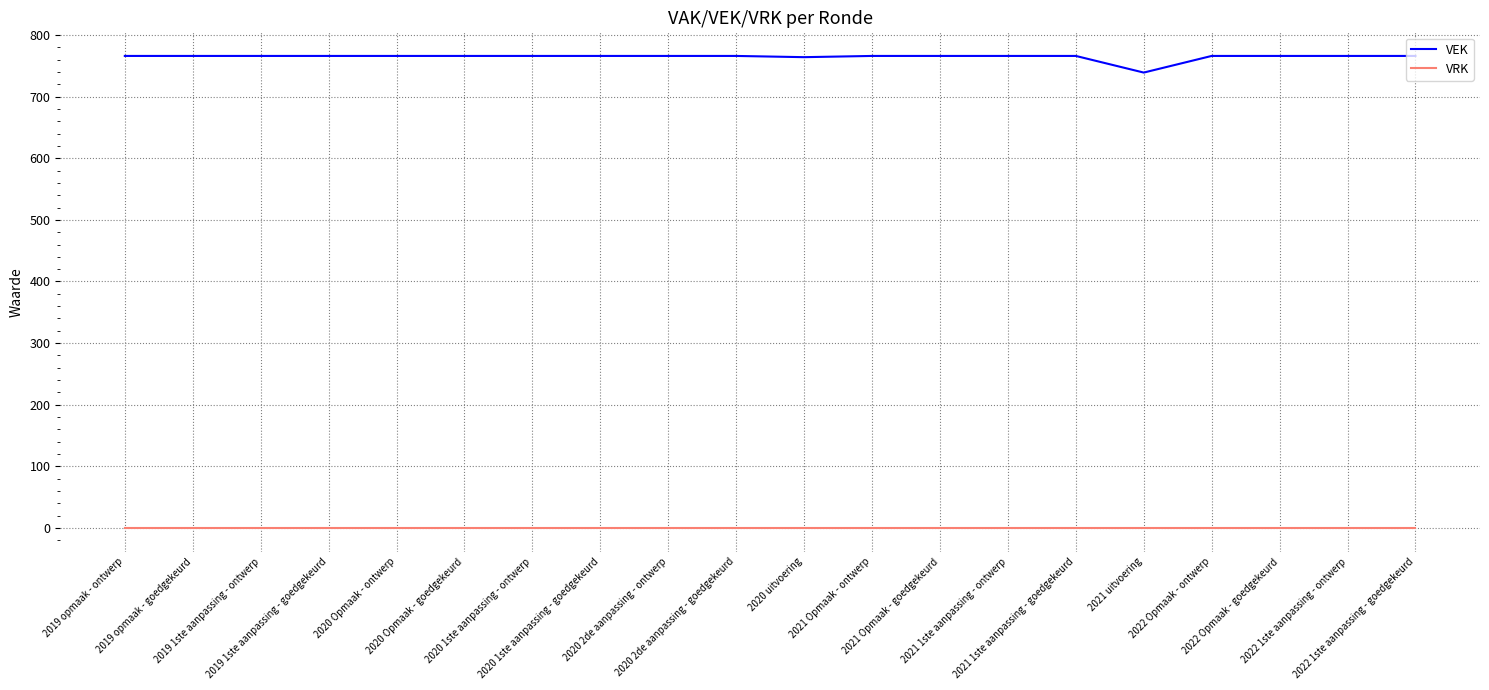

What is the sum of all VEK values?

15291